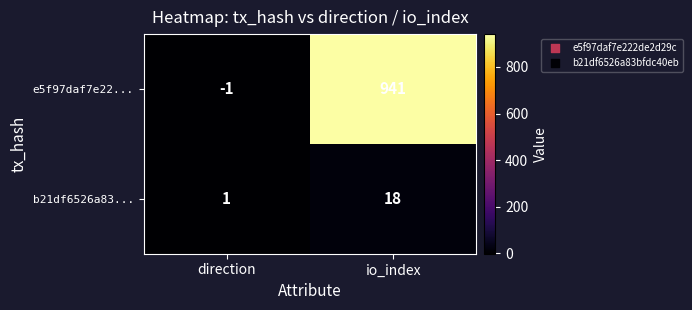

At io_index, list the series in order from largest to smallest.

e5f97daf7e22..., b21df6526a83...